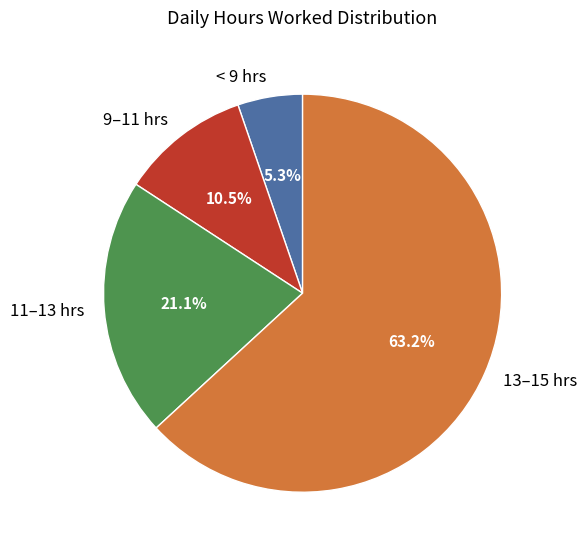

Count the number of slices in the pie.

4